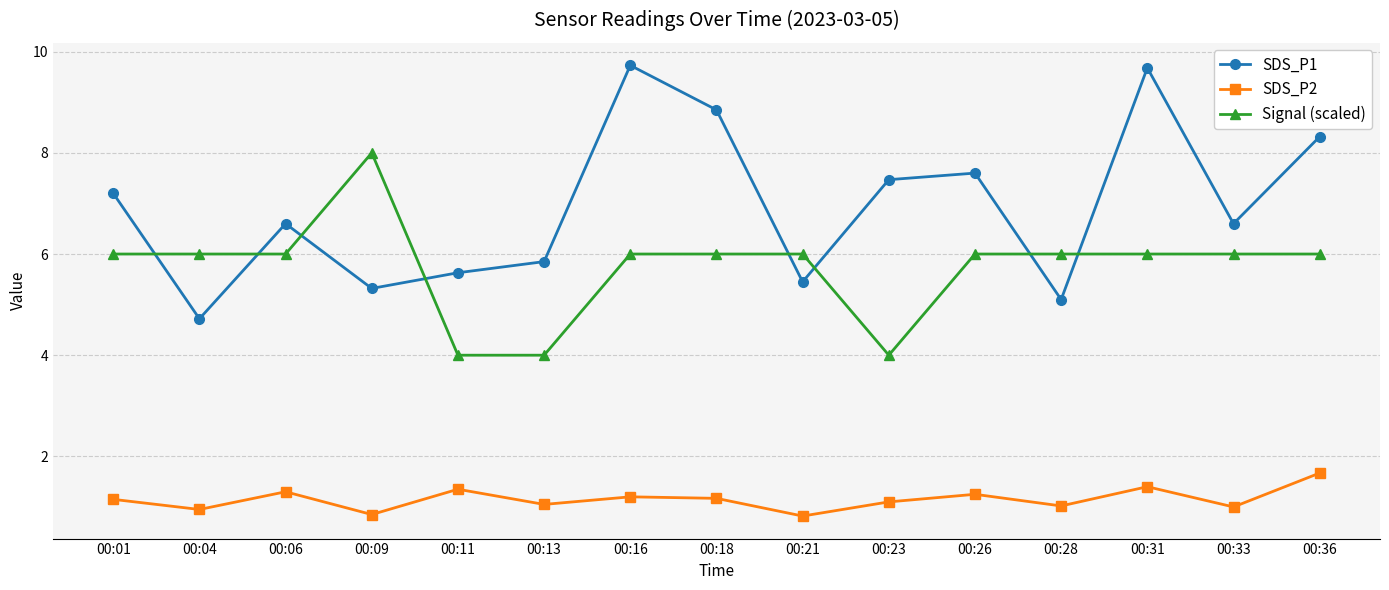

List the series in order of their peak value, highest first.

SDS_P1, Signal (scaled), SDS_P2